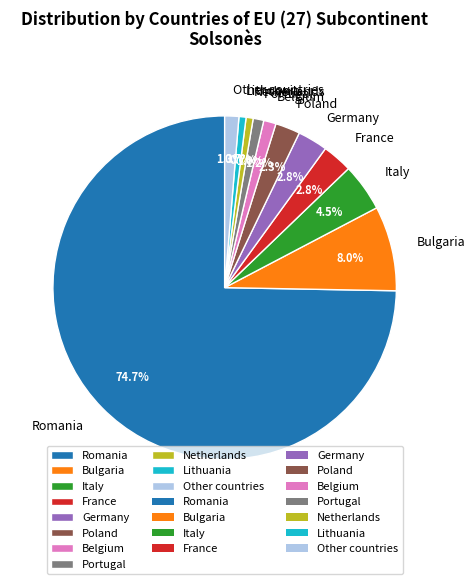

To the nearest percent, what portion does Bulgaria represent?

8%